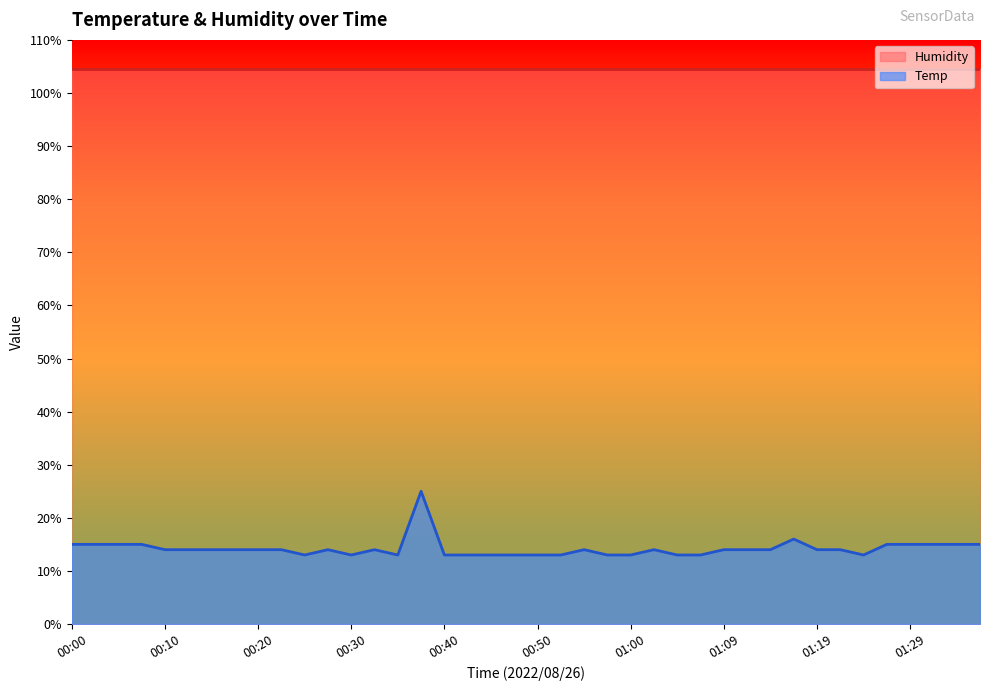

What is the average value?

14.2